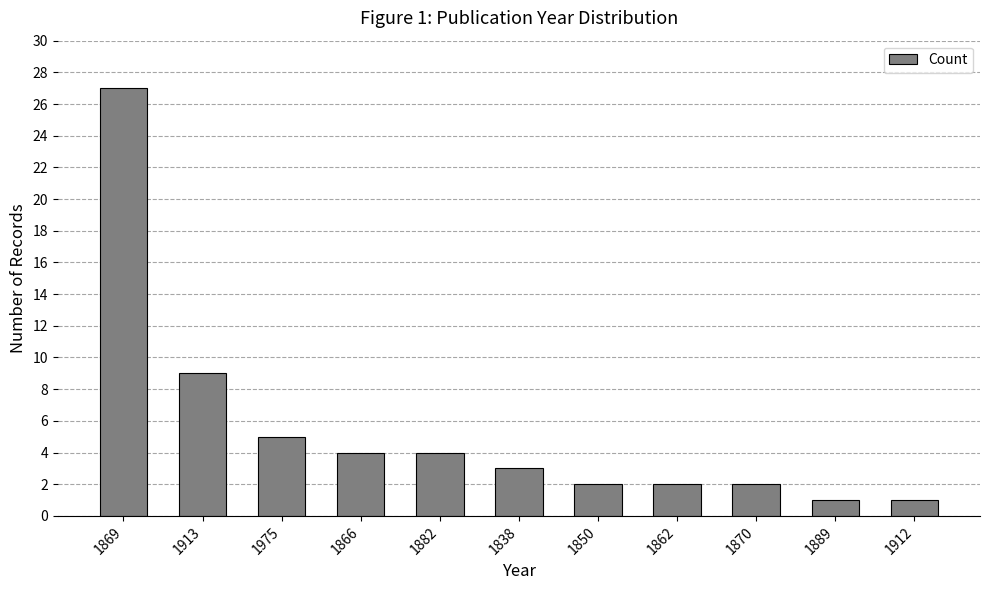

How many values are below 3?

5